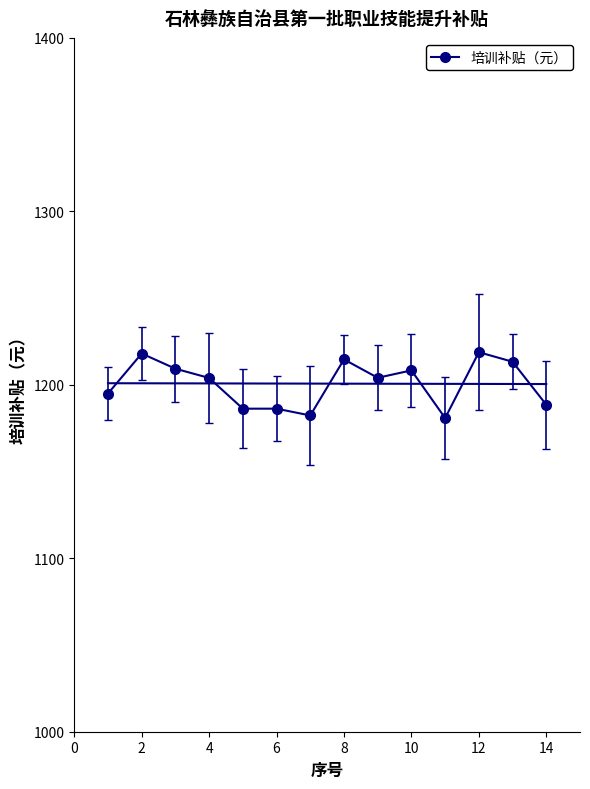

Is it true that 培训补贴（元） equals 1208.3 at 10?

True